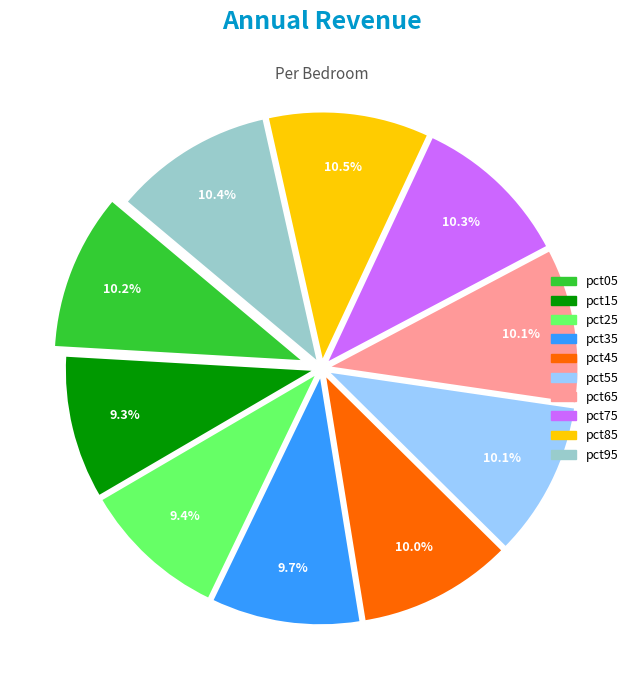

Is the sum of pct45 and pct55 greater than half?

No